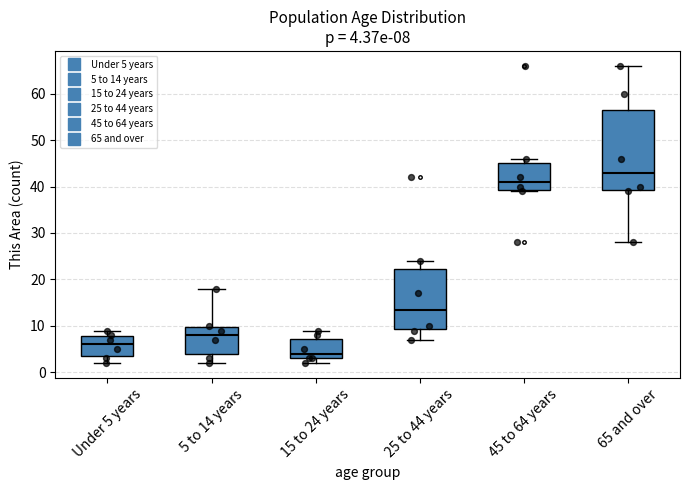

Which box has the highest median line?

65 and over